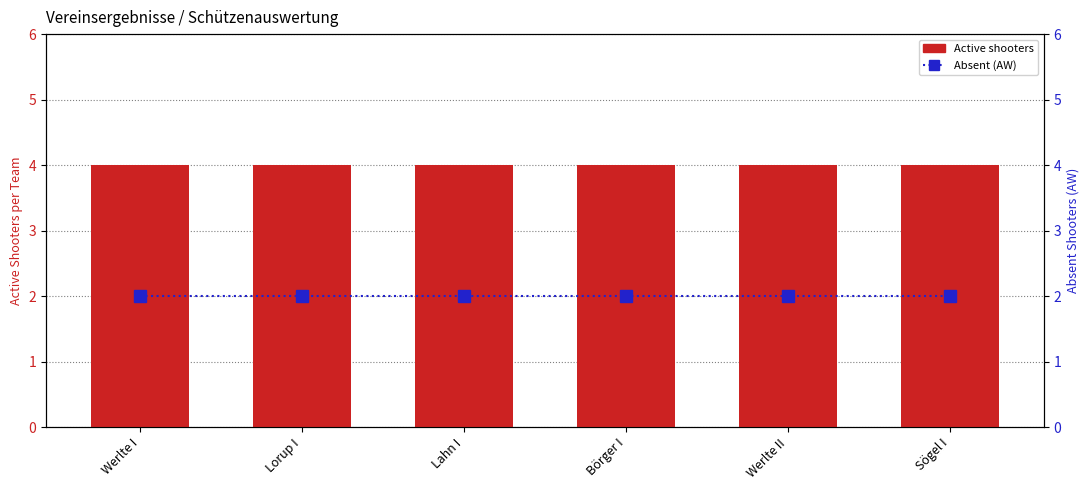

Which has a higher value, Lorup I or Werlte II?

Lorup I